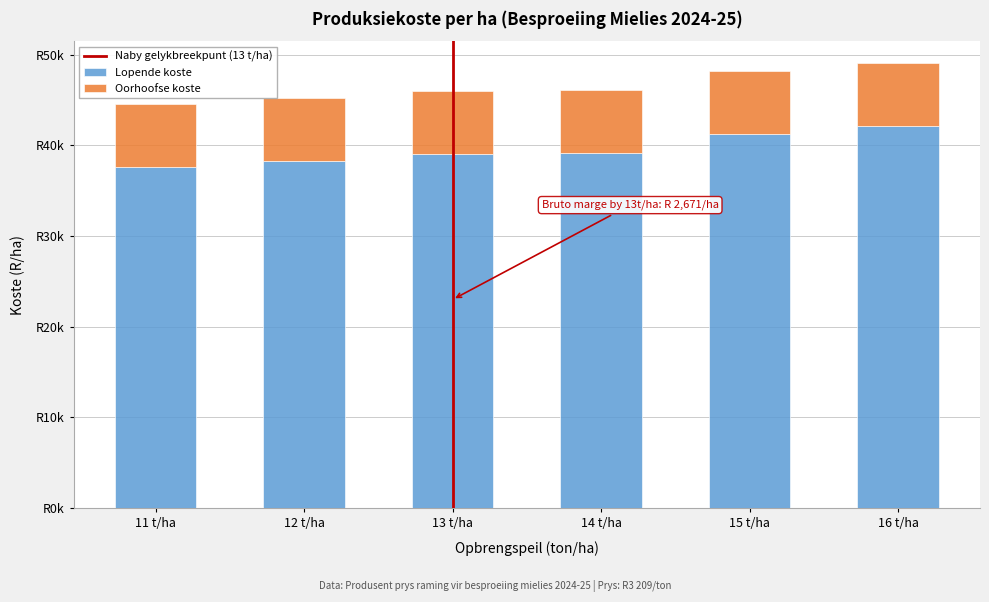

Are the bars grouped side by side (vs. stacked)?

No